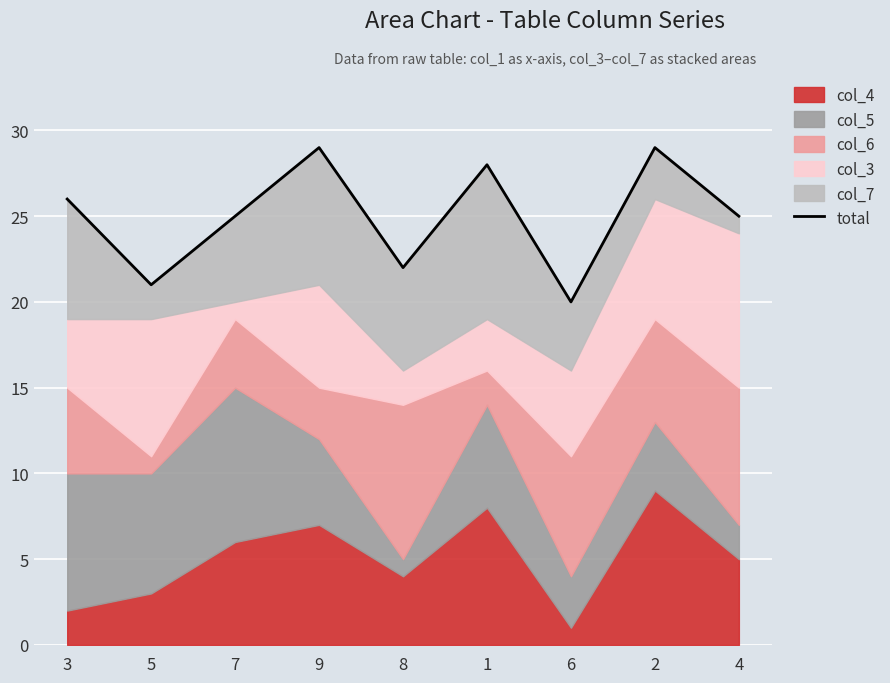

What is the label of the 1st point from the left?

3